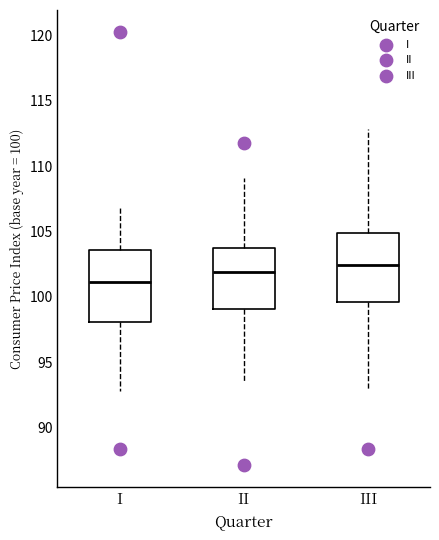

Which box has the highest median line?

III